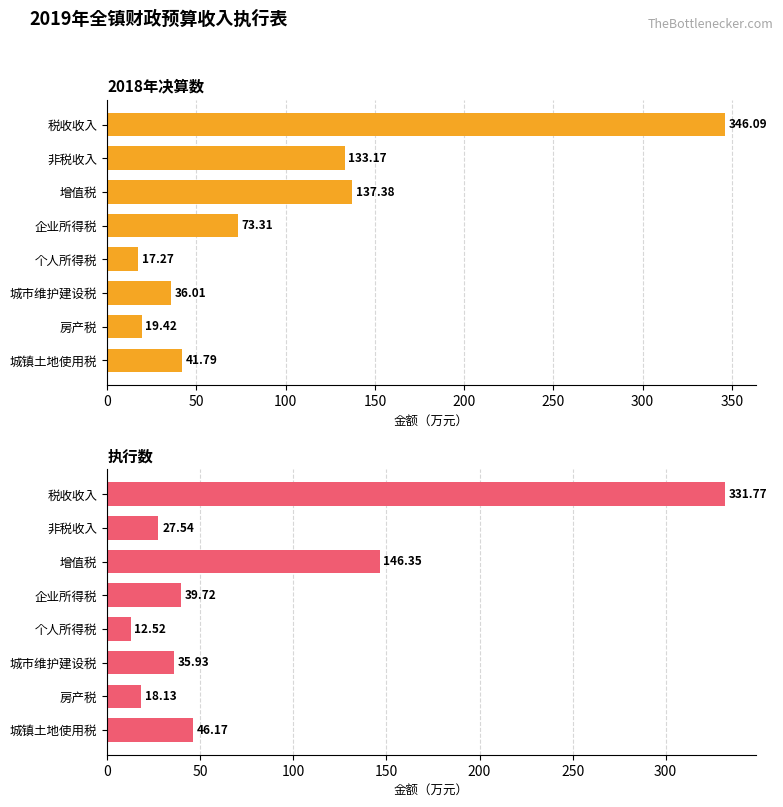

What is the maximum value shown in the chart?

346.1